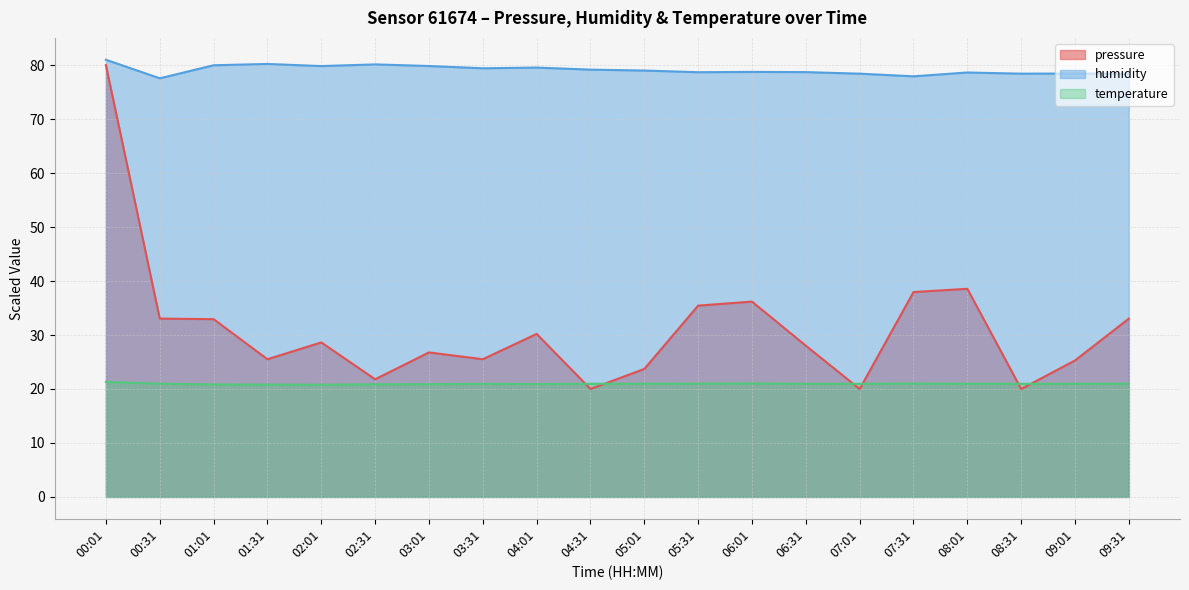

True or false: temperature and humidity intersect in this chart.

False